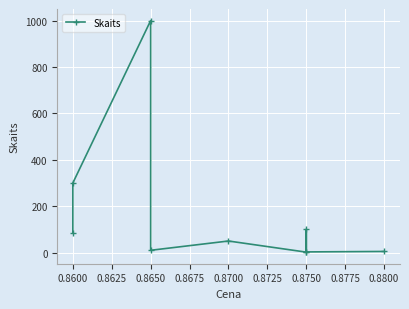

Is this an area chart (filled region under the line)?

No